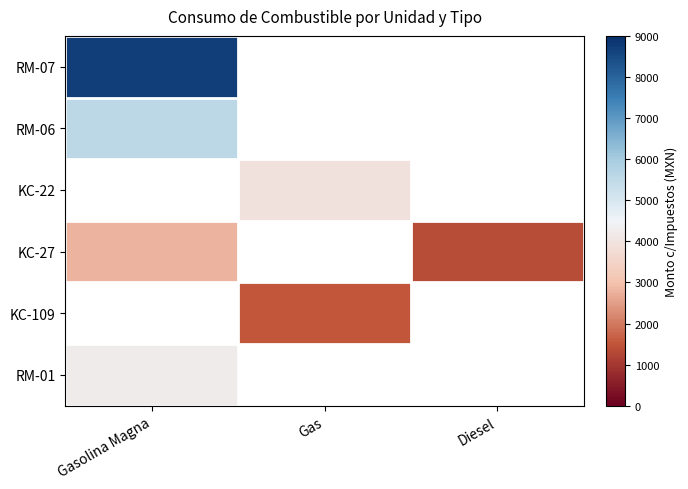

Which series has the widest spread of values?

KC-27